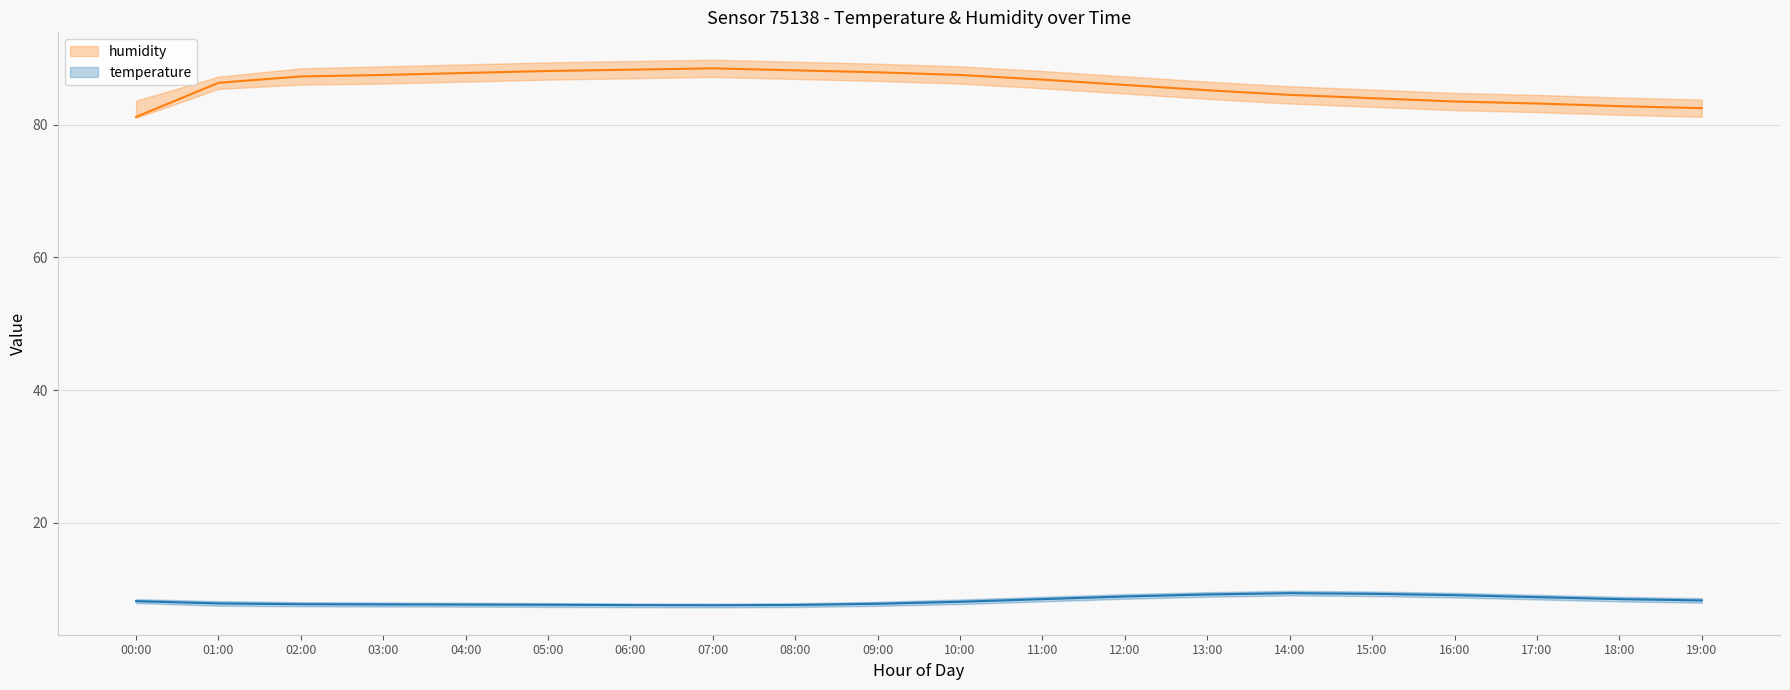

The value of humidity at 02:00 is 18.6. True or false?

False